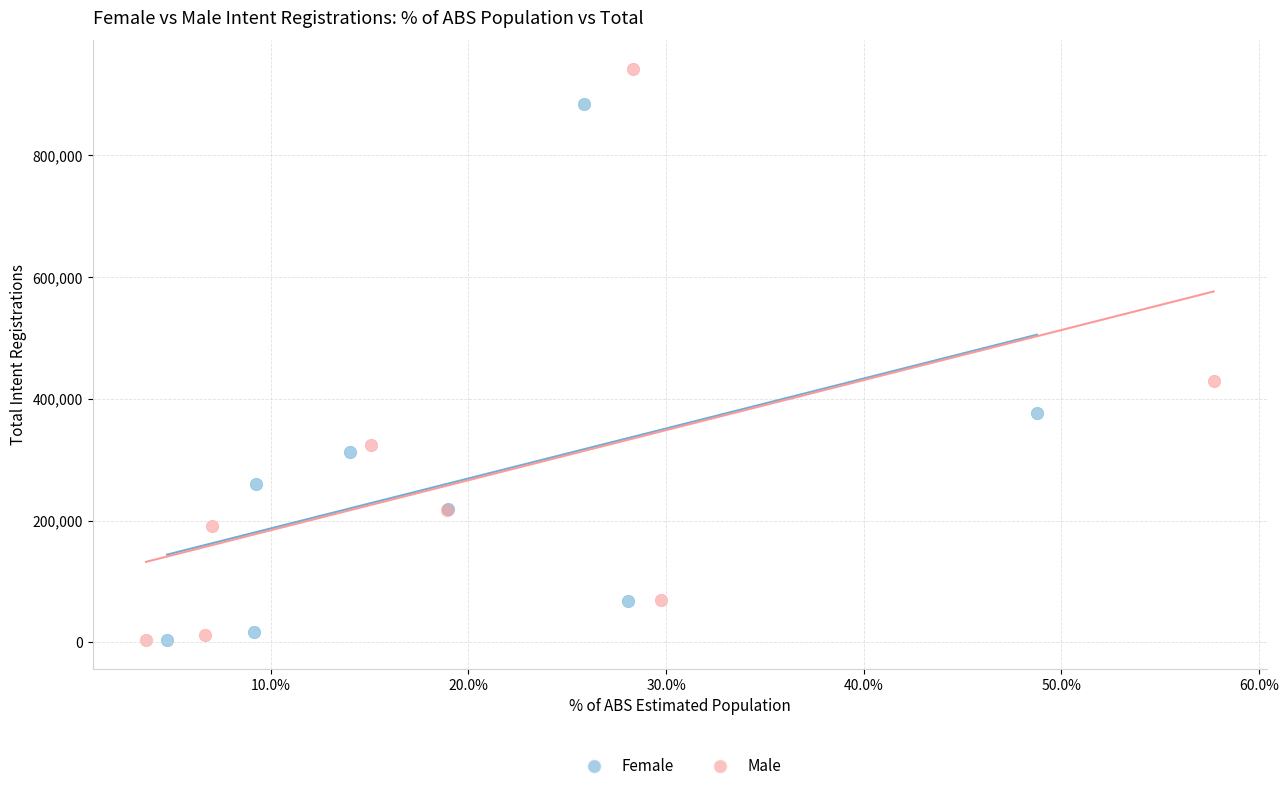

Which series has the widest spread of Y values?

Male